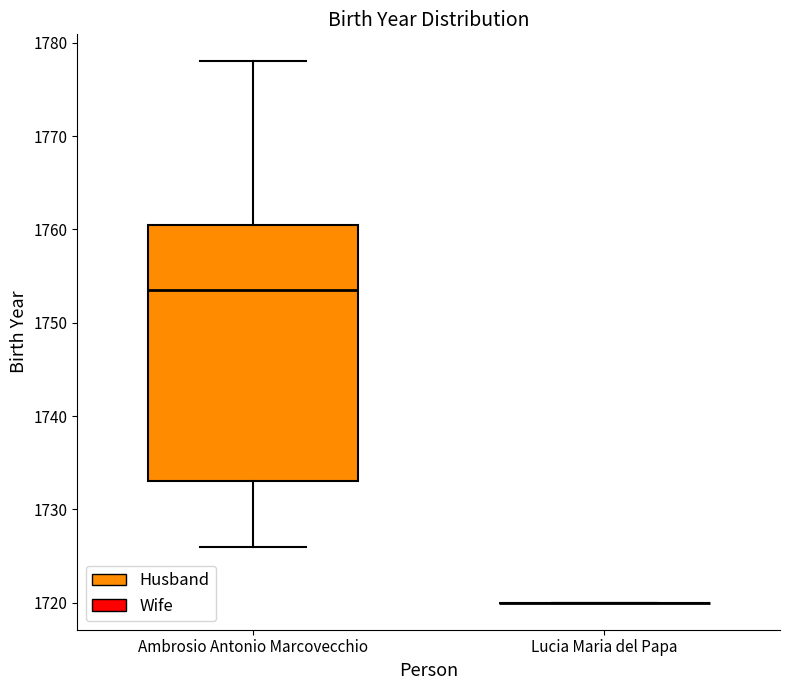

Reading left to right, read every box against the y-axis: the position of its median line, the range the box covers, and the ends of its whiskers. The values are not printed on the chart, so give them approximately, as read against the axis.

Ambrosio Antonio Marcovecchio: median 1754, box 1733 to 1761, whiskers 1726 to 1778
Lucia Maria del Papa: box collapsed to a line at 1720, whiskers 1720 to 1720